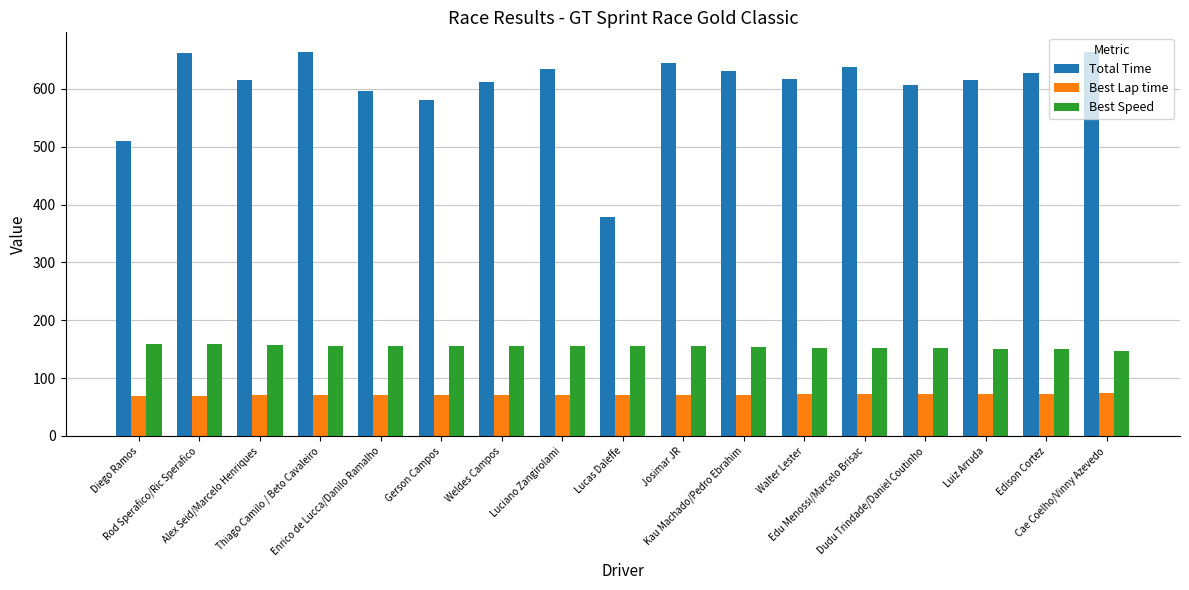

How many groups of bars are there?

17